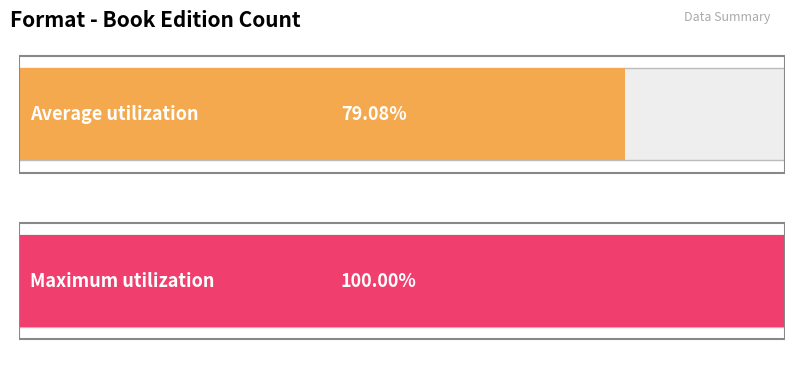

The chart shows a value of 2 at Pathfinder. True or false?

False